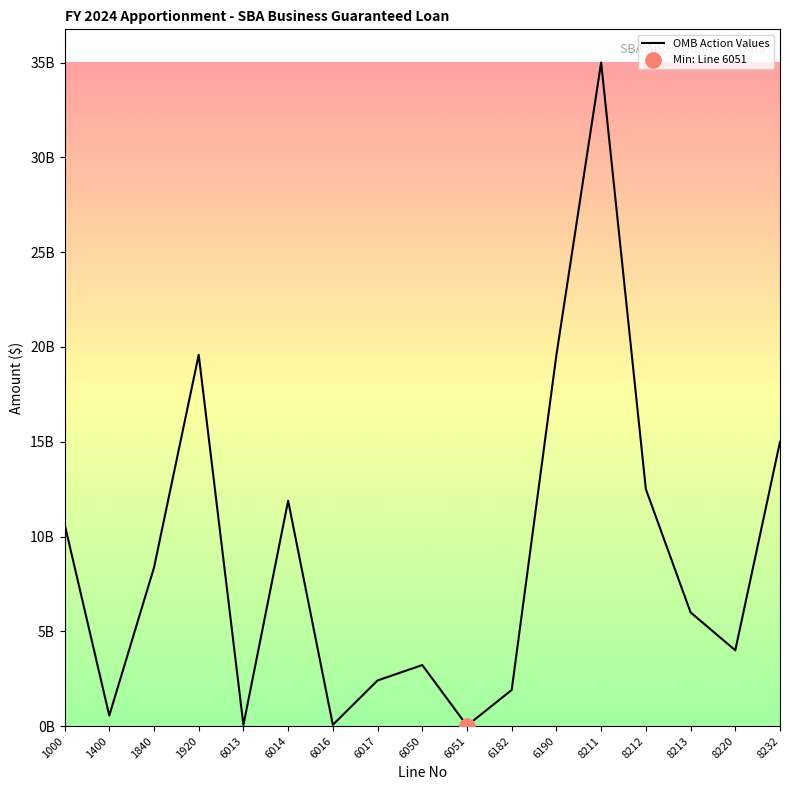

Between 1000 and 6013, which is larger?

1000